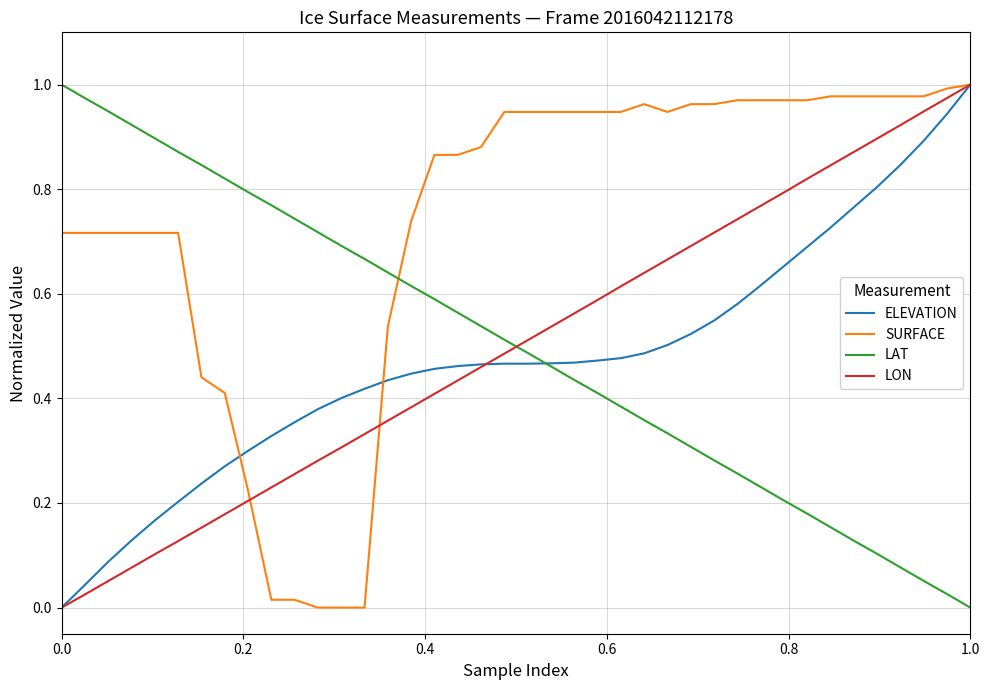

How many times do SURFACE and LAT cross each other?

1